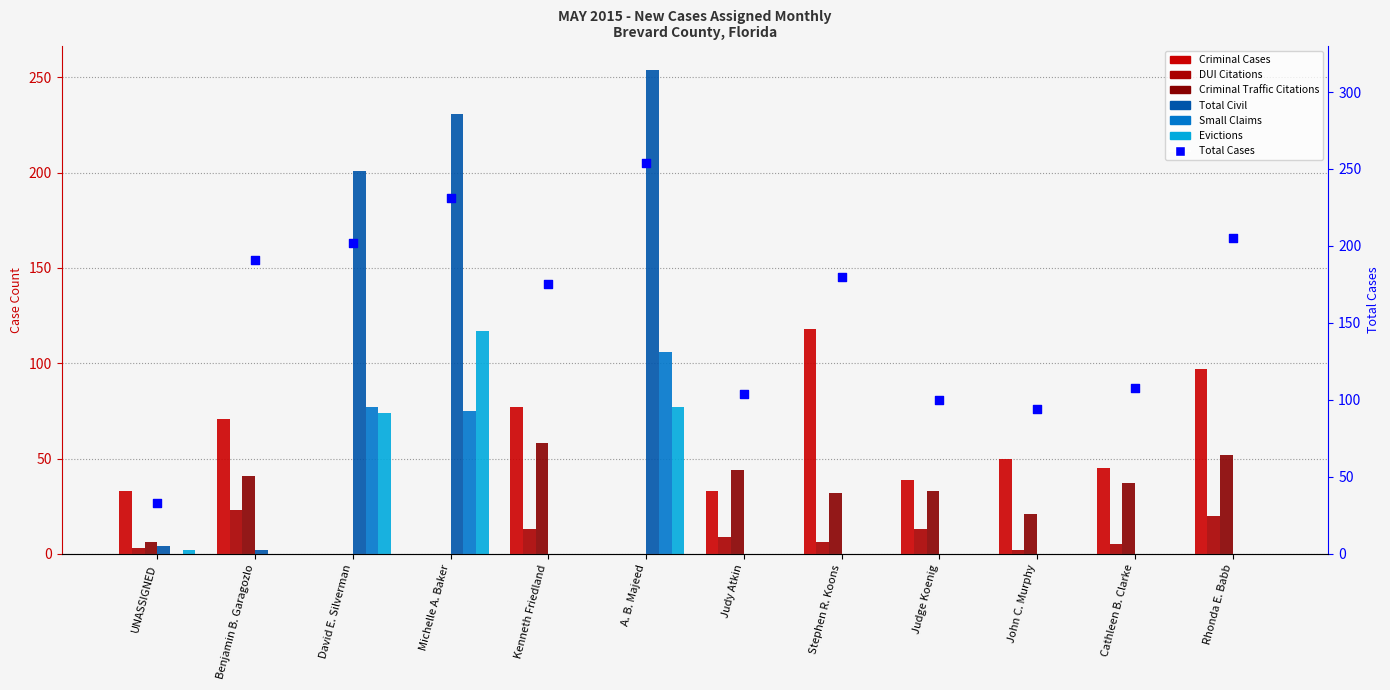

Which series has the largest total across all categories?

Total Civil